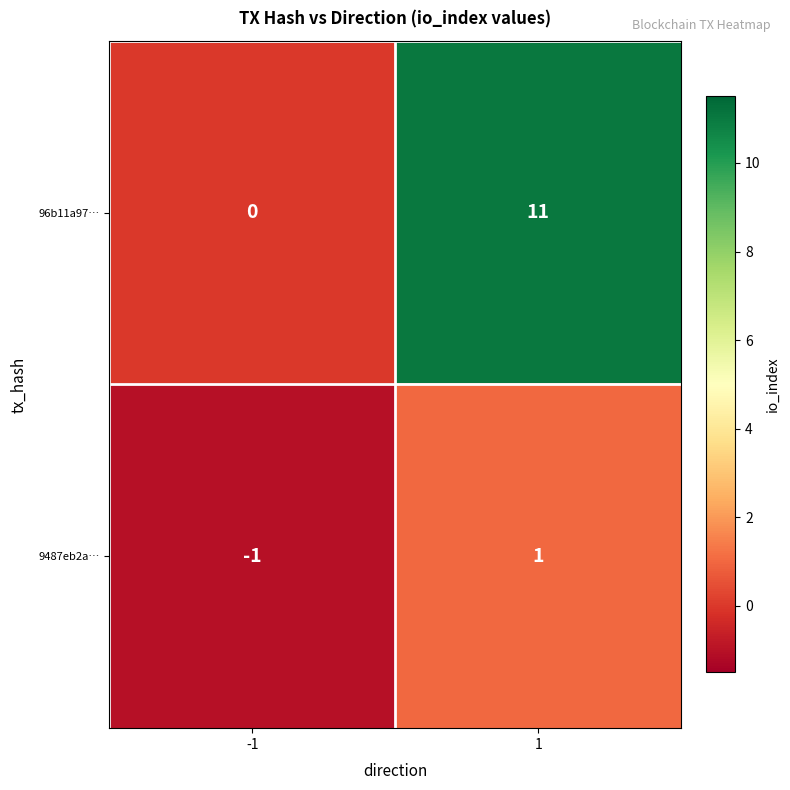

Rank the series at -1 from lowest to highest value.

9487eb2a…, 96b11a97…